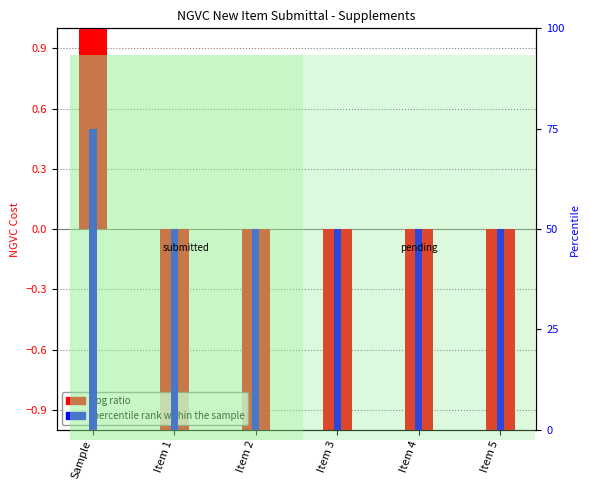

How many negative values does the log ratio series have?

5